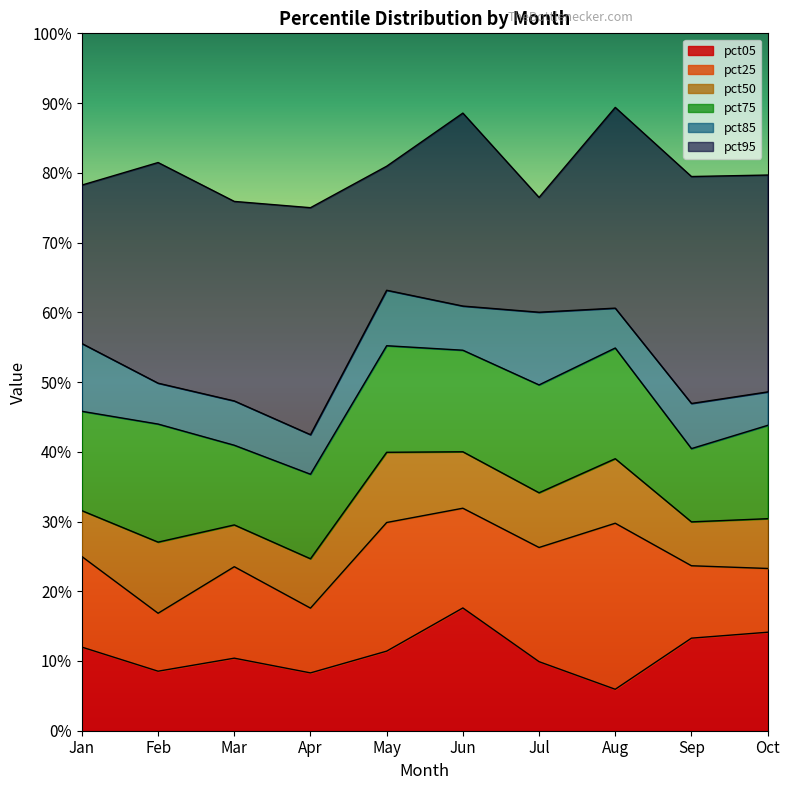

At which category does pct95 reach its first local peak?

Feb